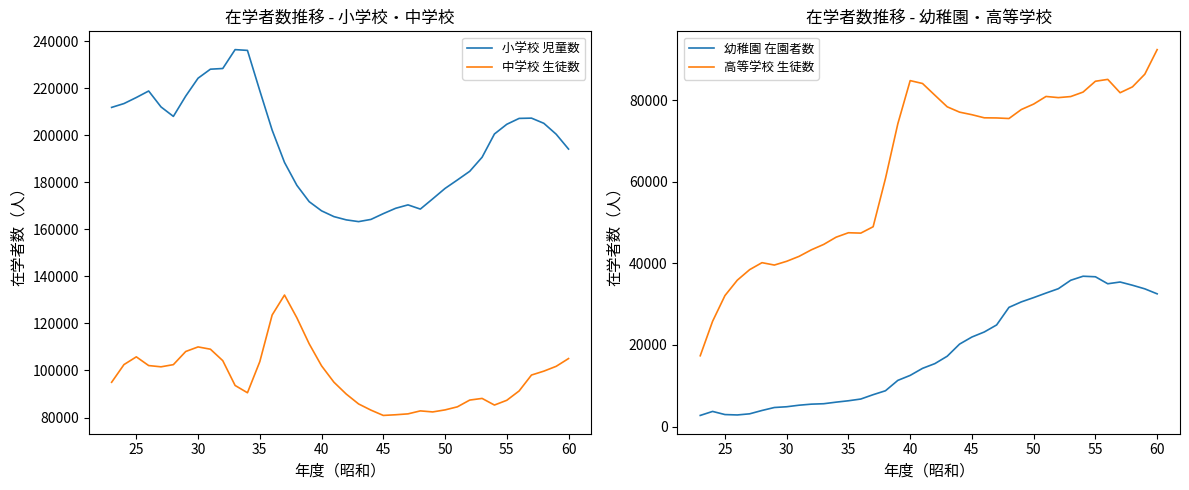

What is the minimum value for 小学校 児童数?

163275